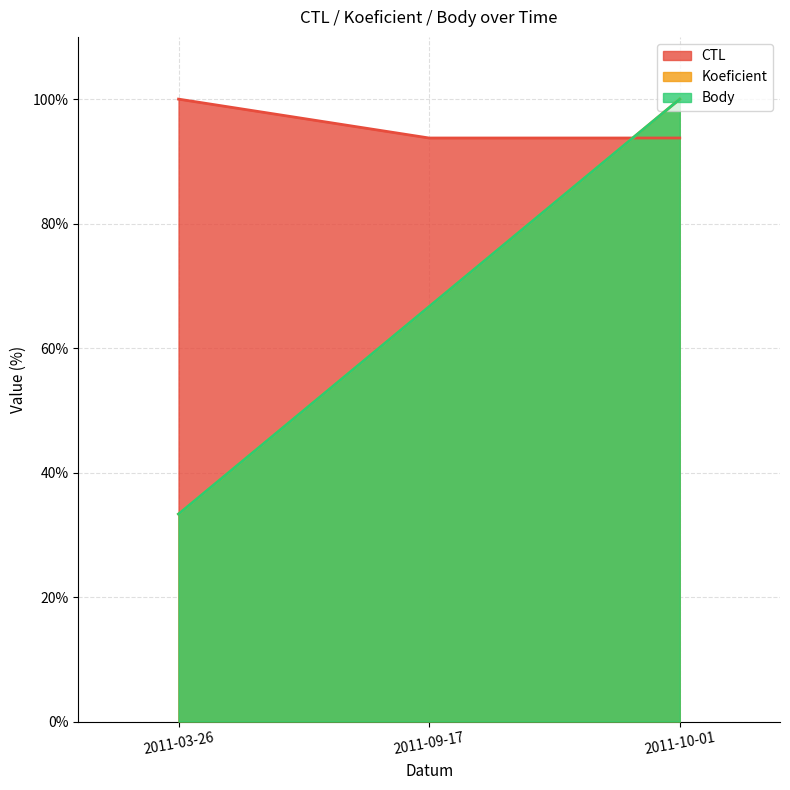

True or false: Body has a value of 66.7 at 2011-09-17.

True